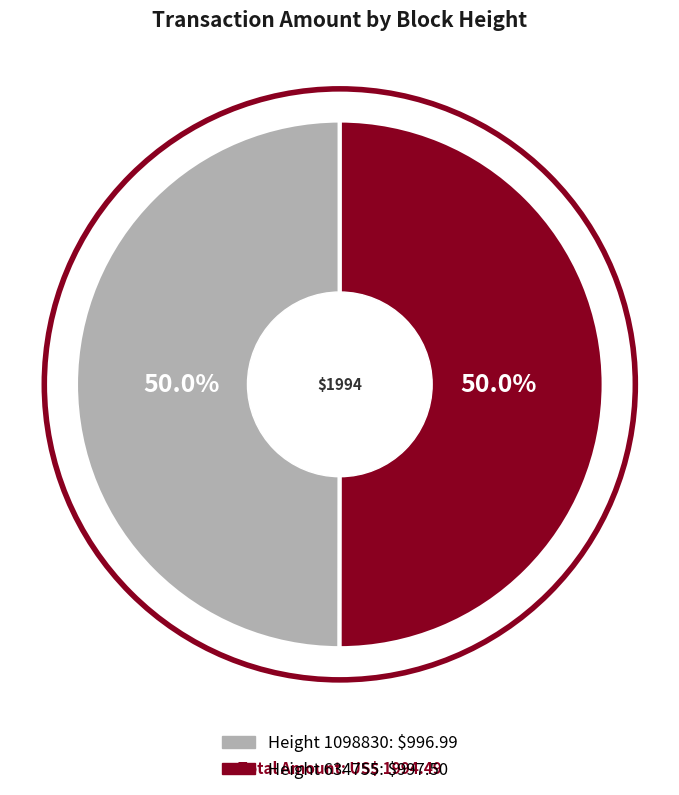

Count the number of slices in the pie.

2